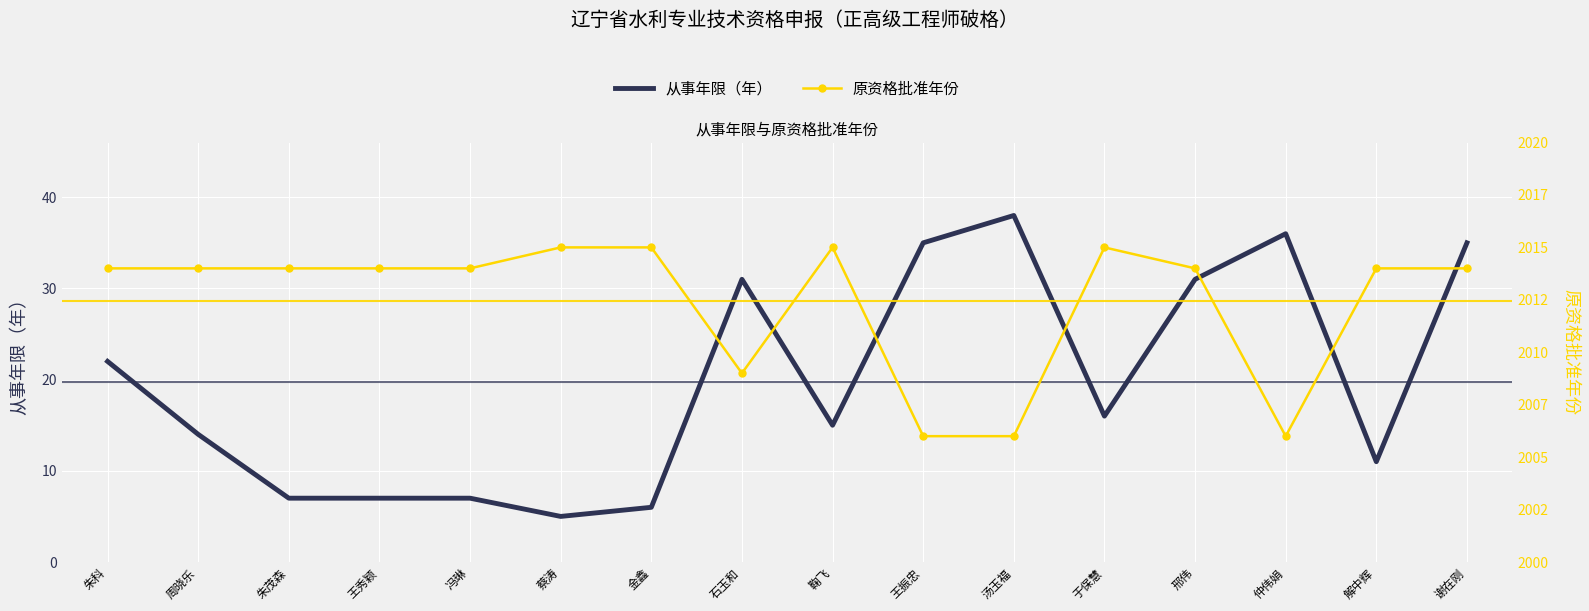

The 原资格批准年份 series shows 2009 at 石玉和. True or false?

True